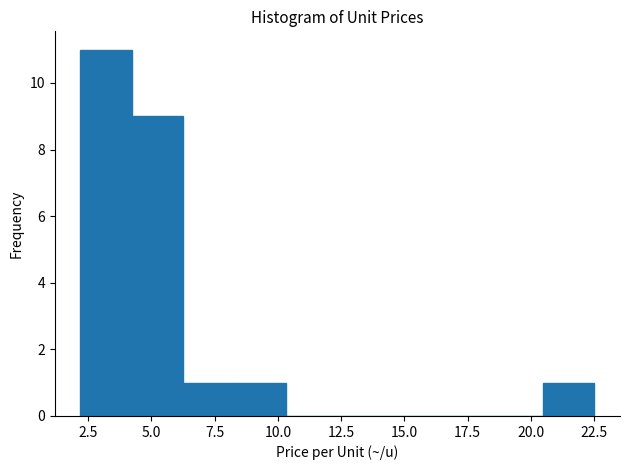

Over which range of the x-axis is the bar tallest?

2.0 to 4.0